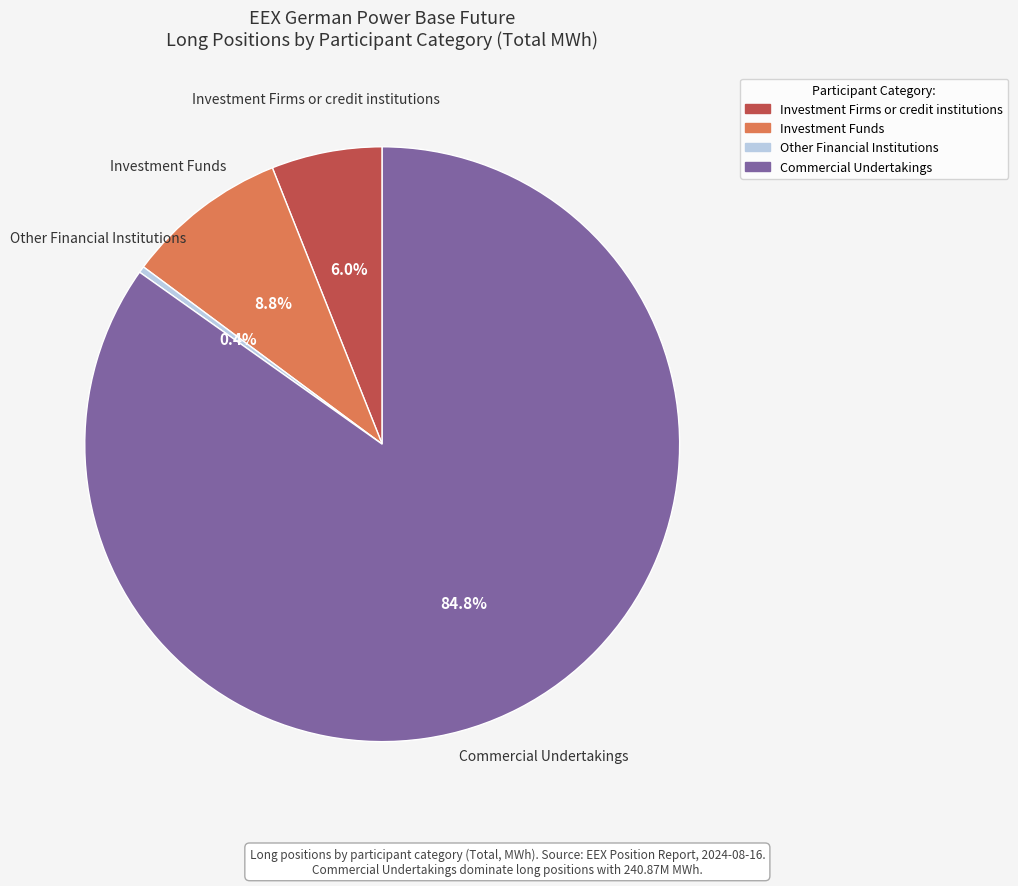

Which category has the smallest portion of the pie?

Other Financial Institutions